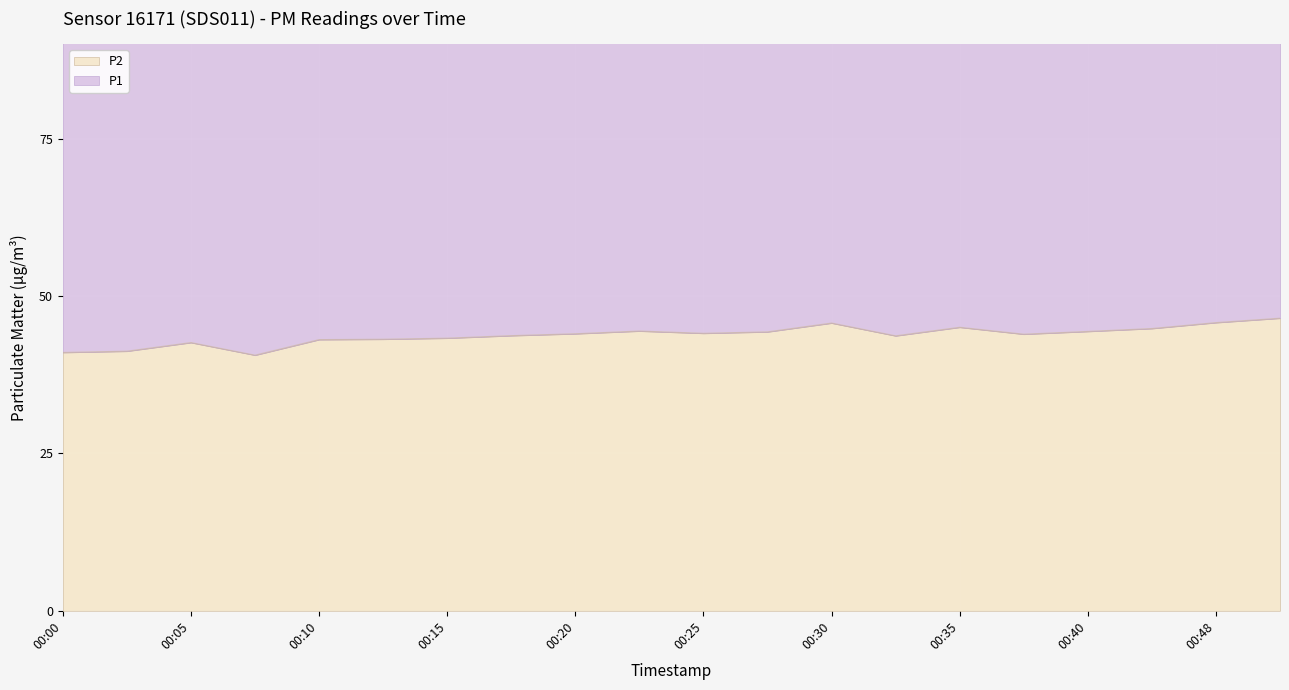

The value of P2 at 00:40 is 44.4. True or false?

True